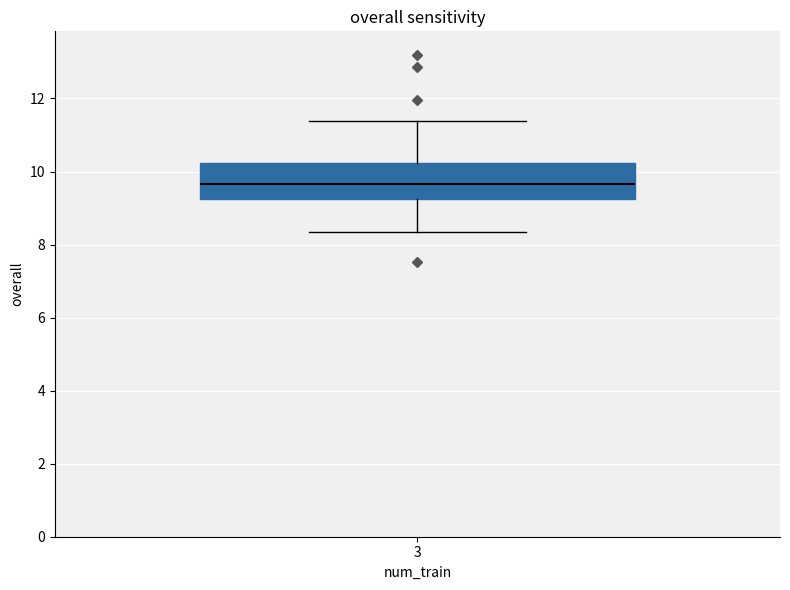

Transcribe this box plot: give where the median line is, the range the box spans, and where the two whiskers end, as read against the y-axis. The values are not printed on the chart, so give them approximately, as read against the axis.

median 9.6, box 9.2 to 10.2, whiskers 8.4 to 11.4